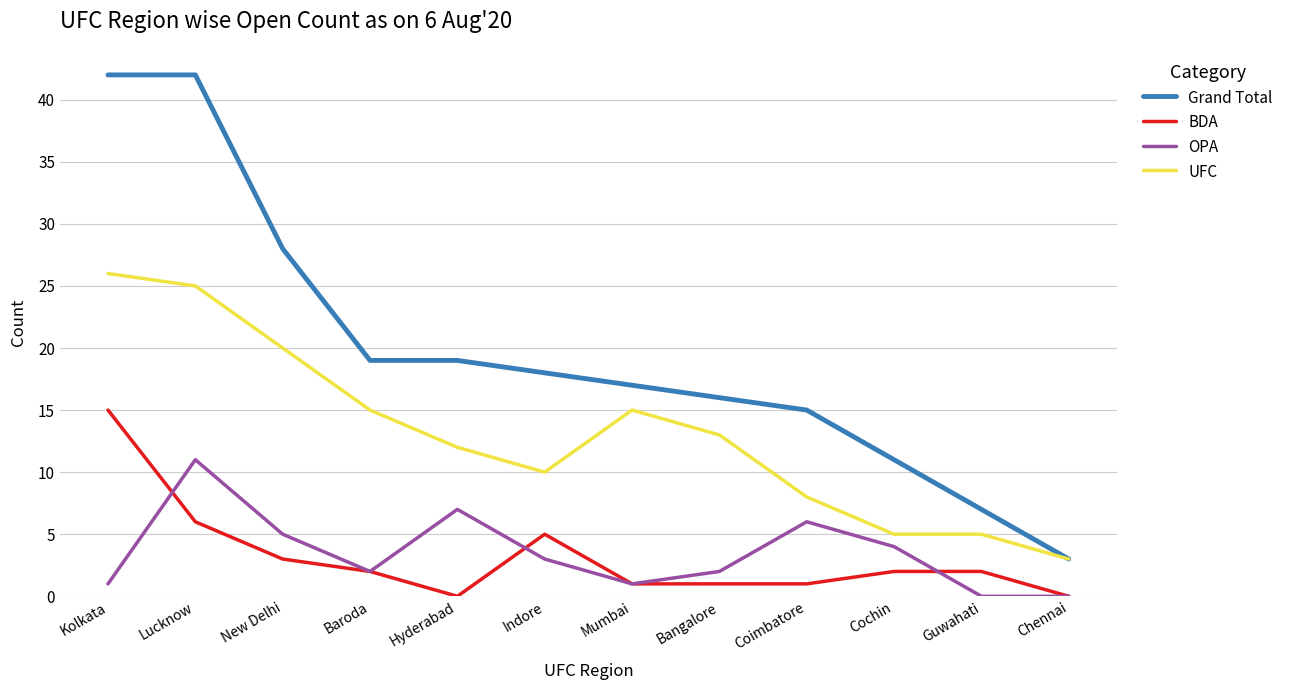

At how many categories does at least one series exceed 31?

2